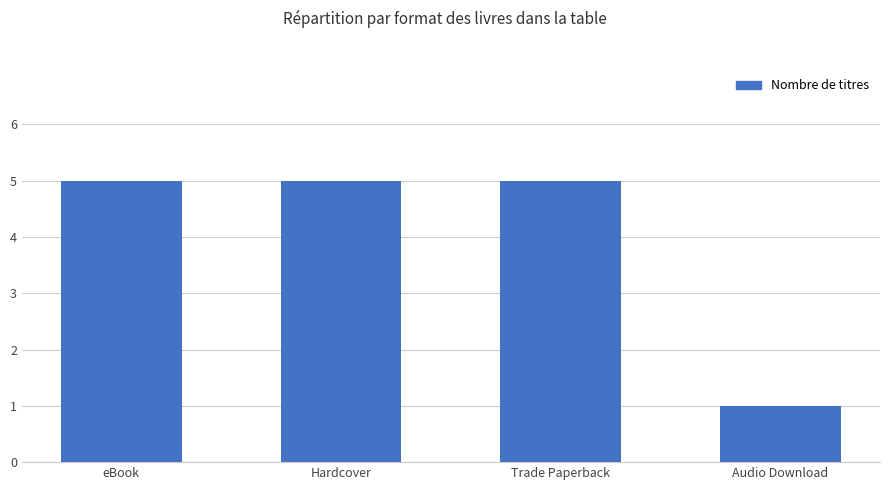

Reading right to left, list all the values displayed in this chart.

Audio Download=1	Trade Paperback=5	Hardcover=5	eBook=5